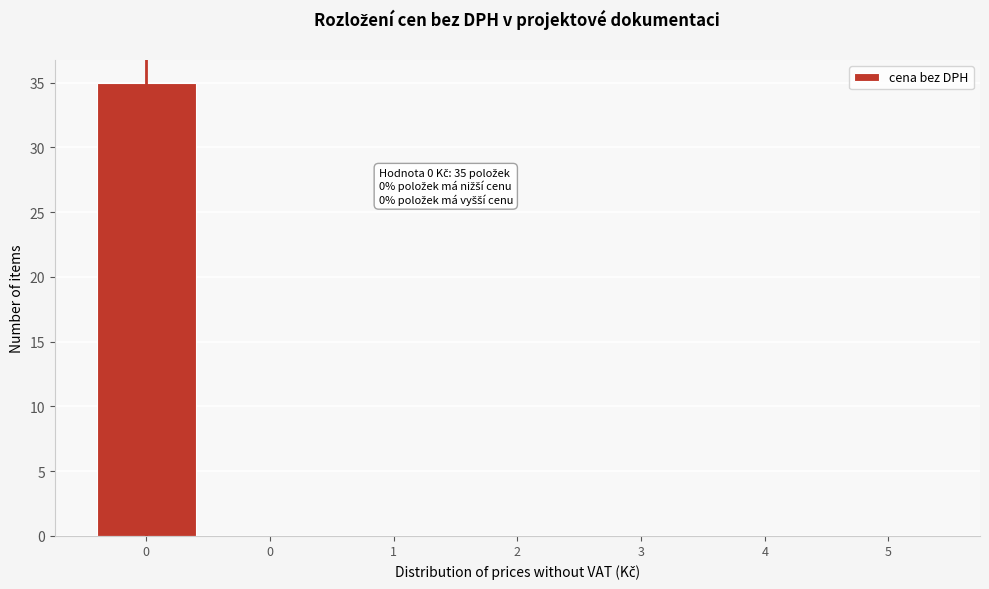

Are the bars horizontal?

No